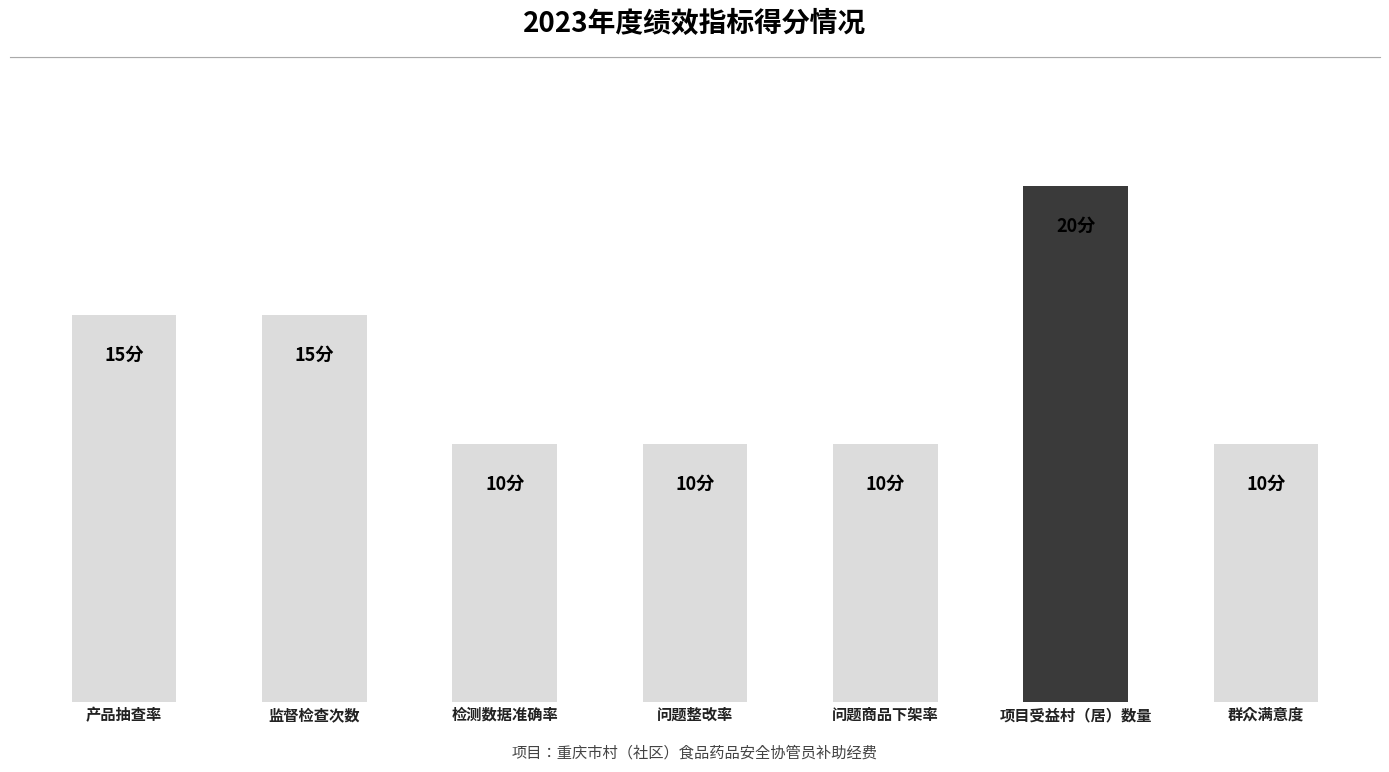

Does the chart contain any negative values?

No